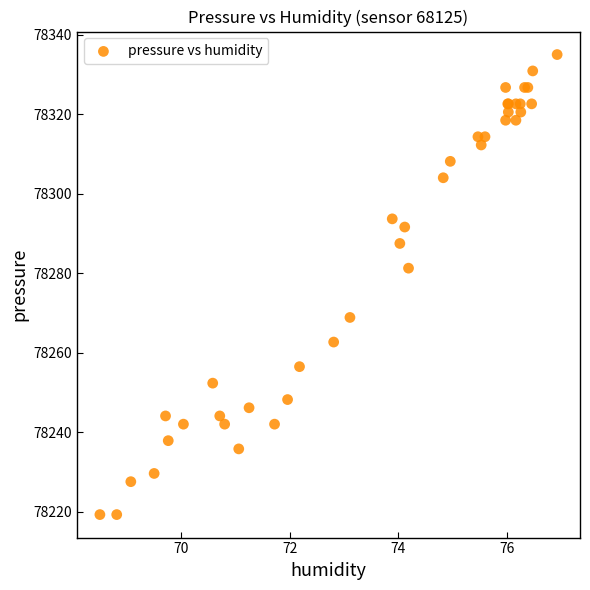

What Y value in the scatter plot is closest to 78277?

78281.3